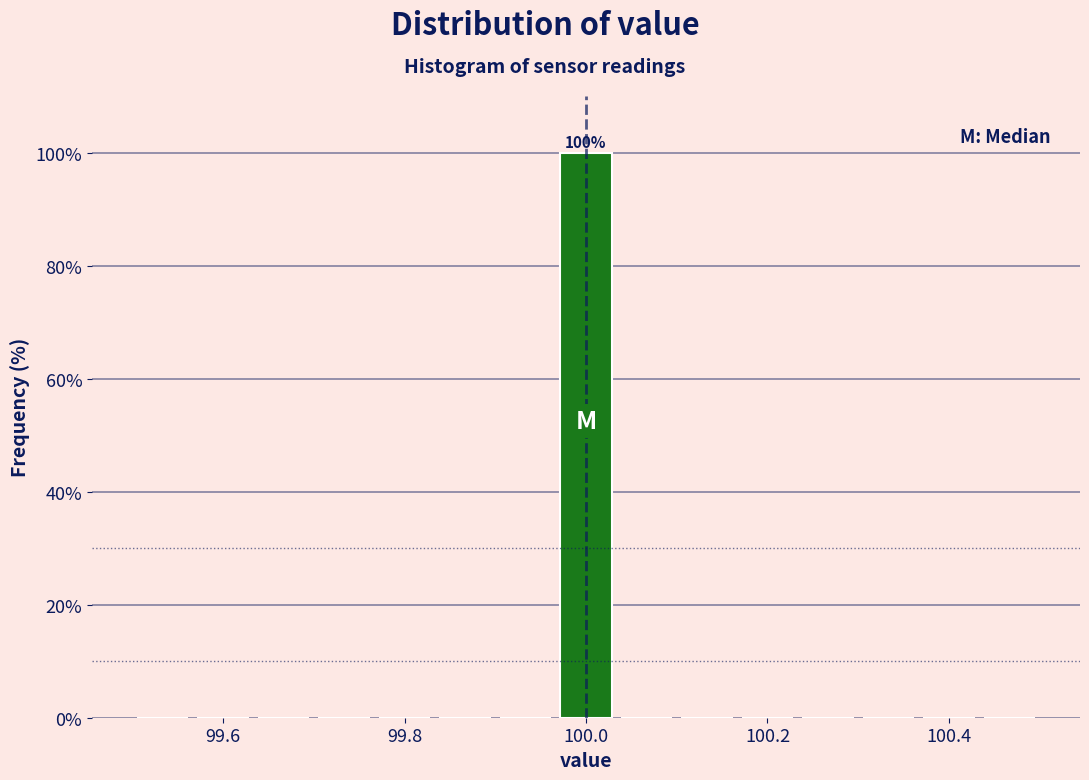

Around what value on the x-axis is the tallest bar? Give the approximate position of its centre, as read against the axis.

100.00